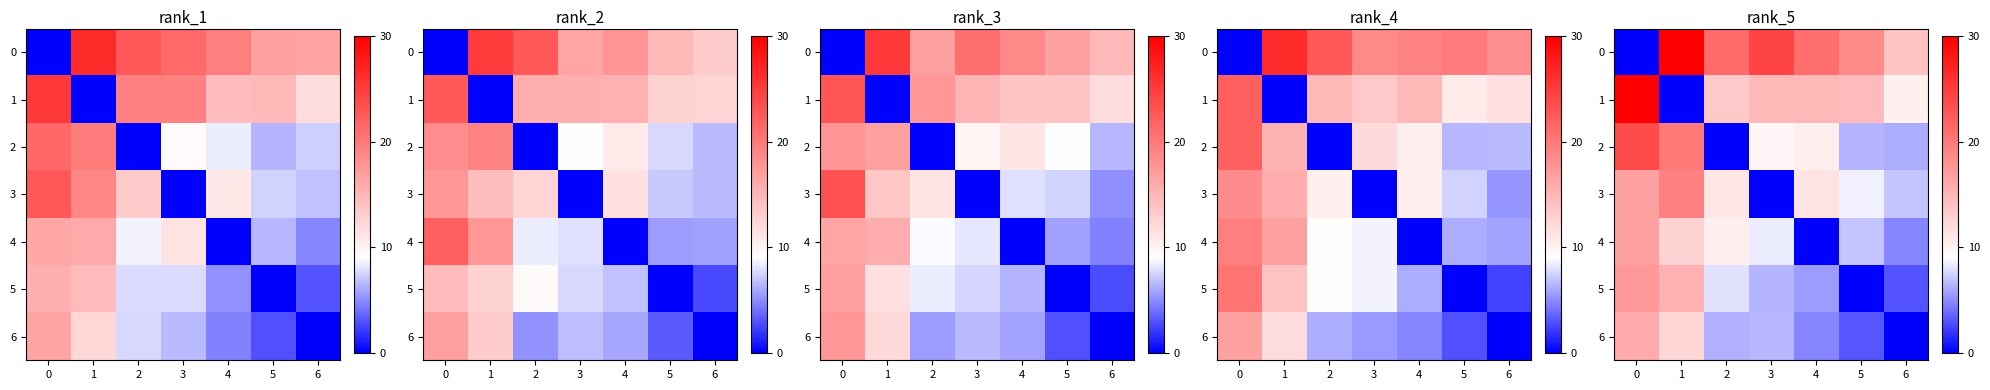

What is the difference between the second highest and second lowest values in the row_4 series?

7.8